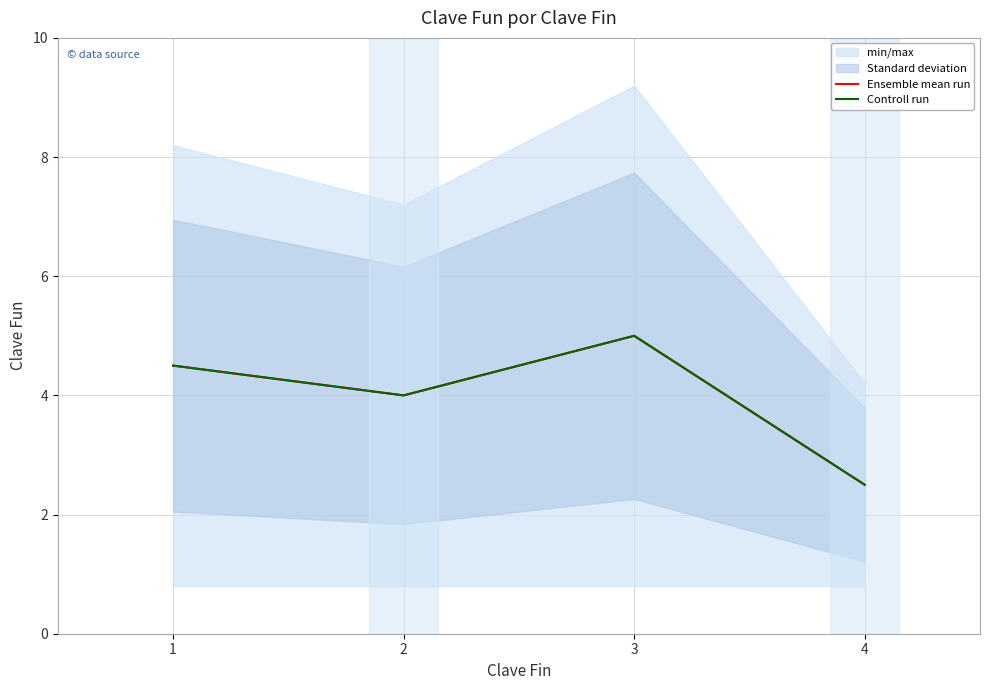

What is the difference between the Controll run values at 2 and 1?

0.5